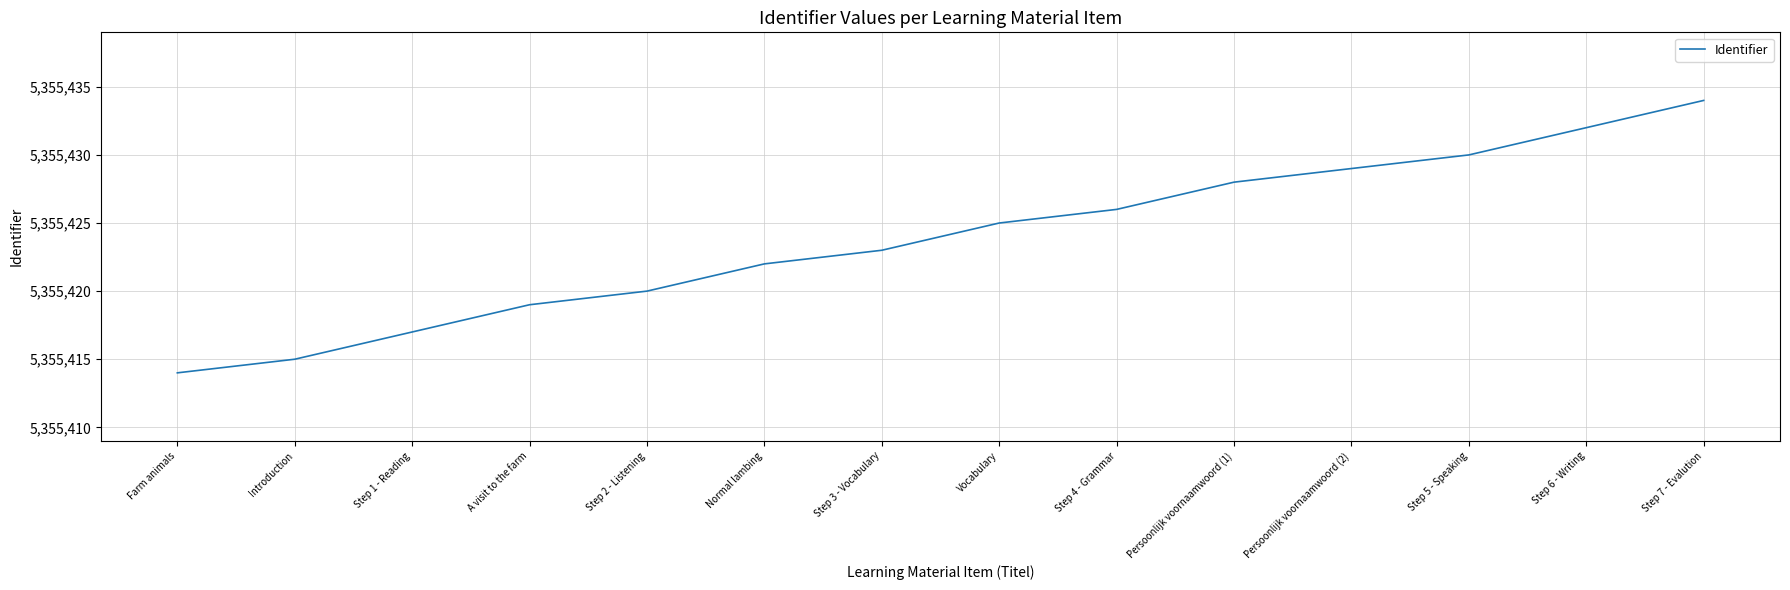

What is the minimum value shown in the chart?

5355414